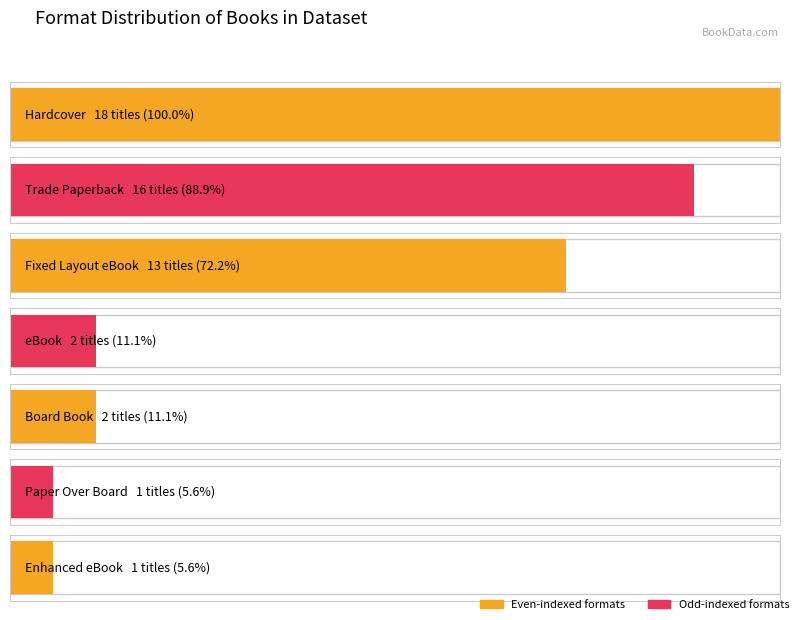

At which category does the chart reach its peak across all series?

Hardcover